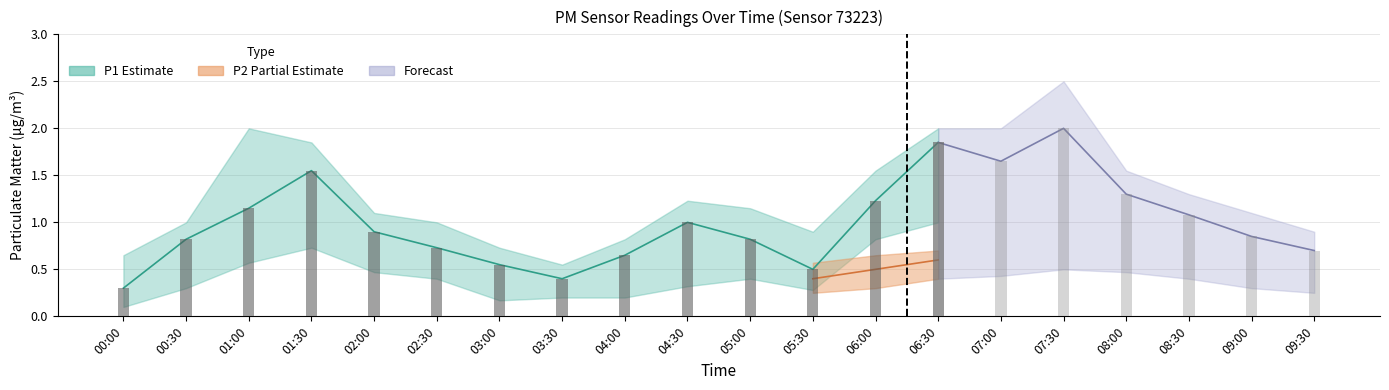

What position from the right is 09:30?

1